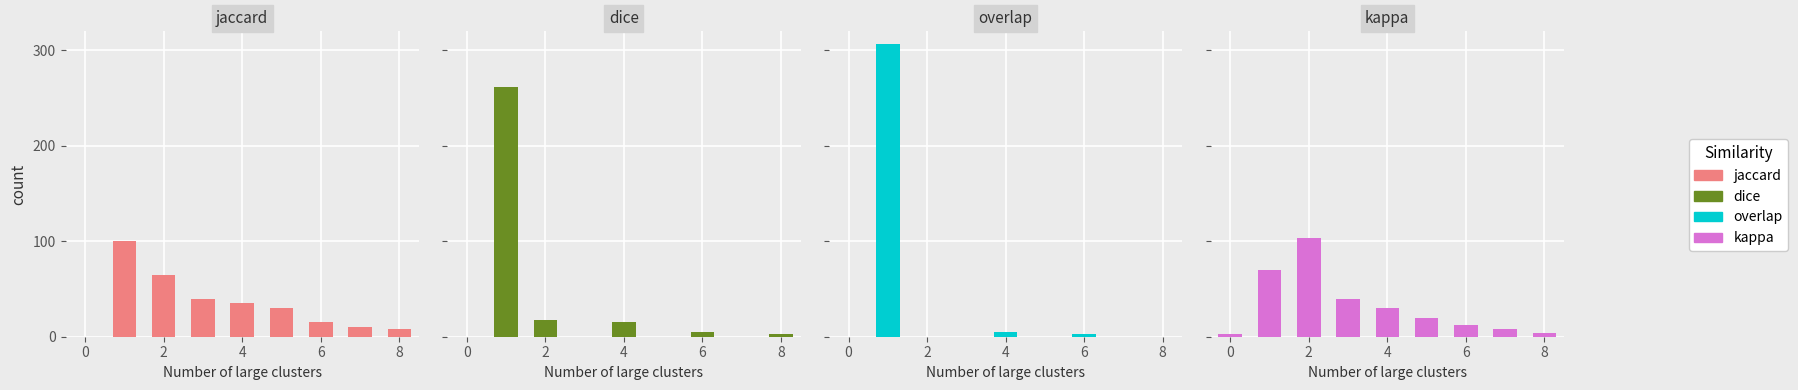

How many bars are there in each group?

4